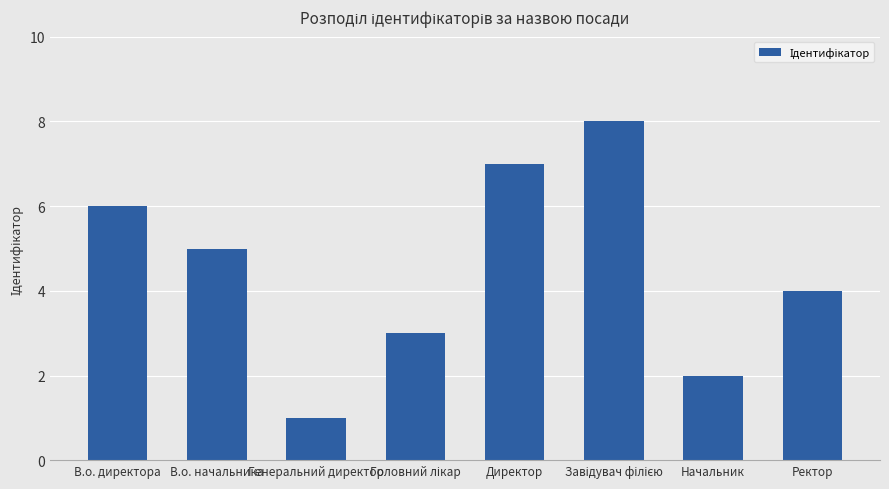

Which has a higher value, Начальник or Генеральний директор?

Начальник